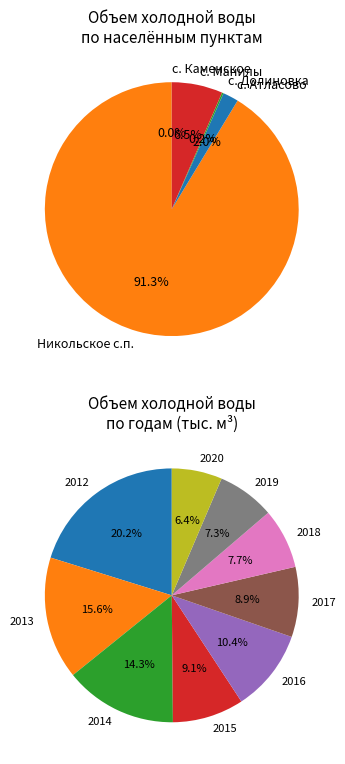

To the nearest percent, what is the average slice percentage?

11%